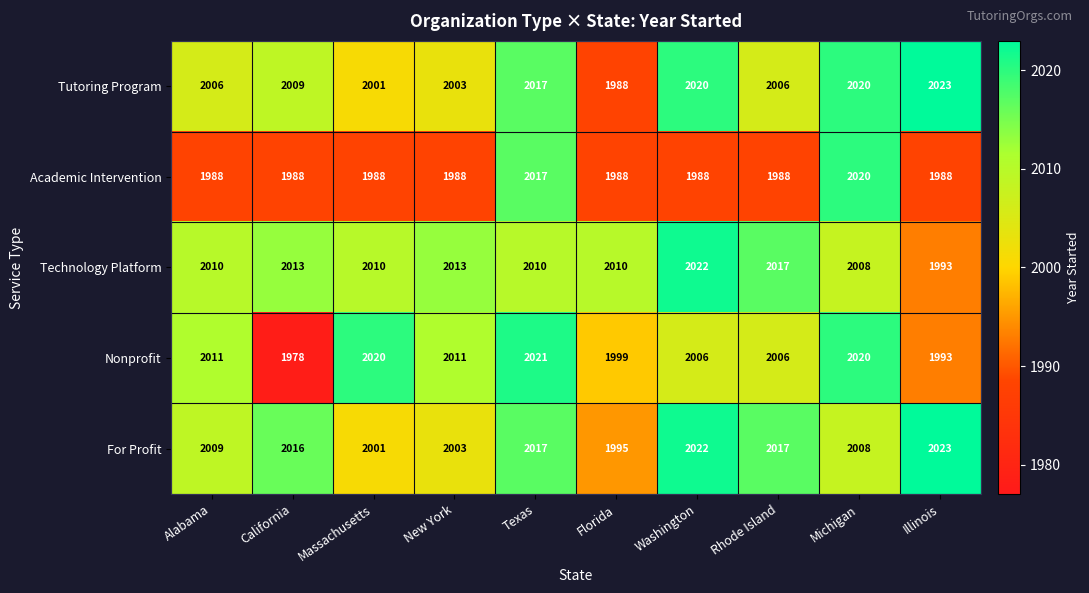

What is the difference between the second highest and second lowest values in the Technology Platform series?

9